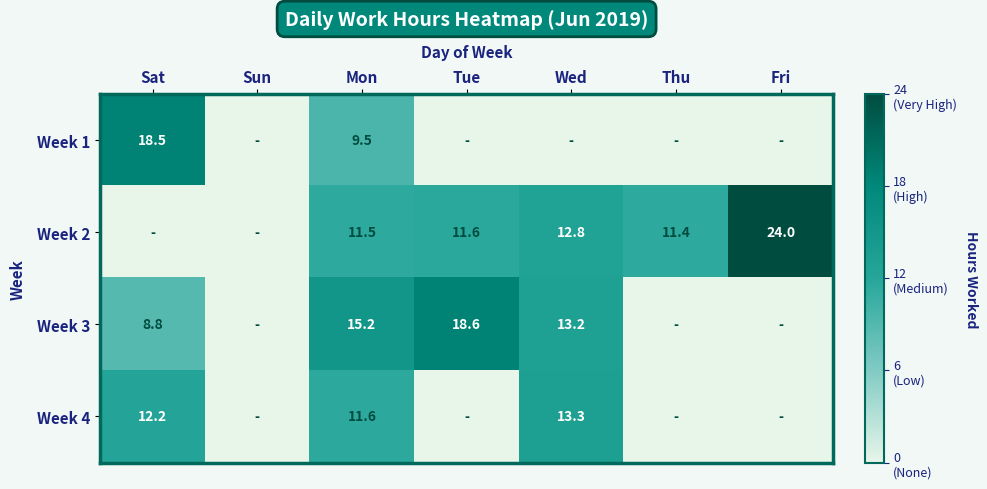

Which category has the lowest value across all series?

Sun